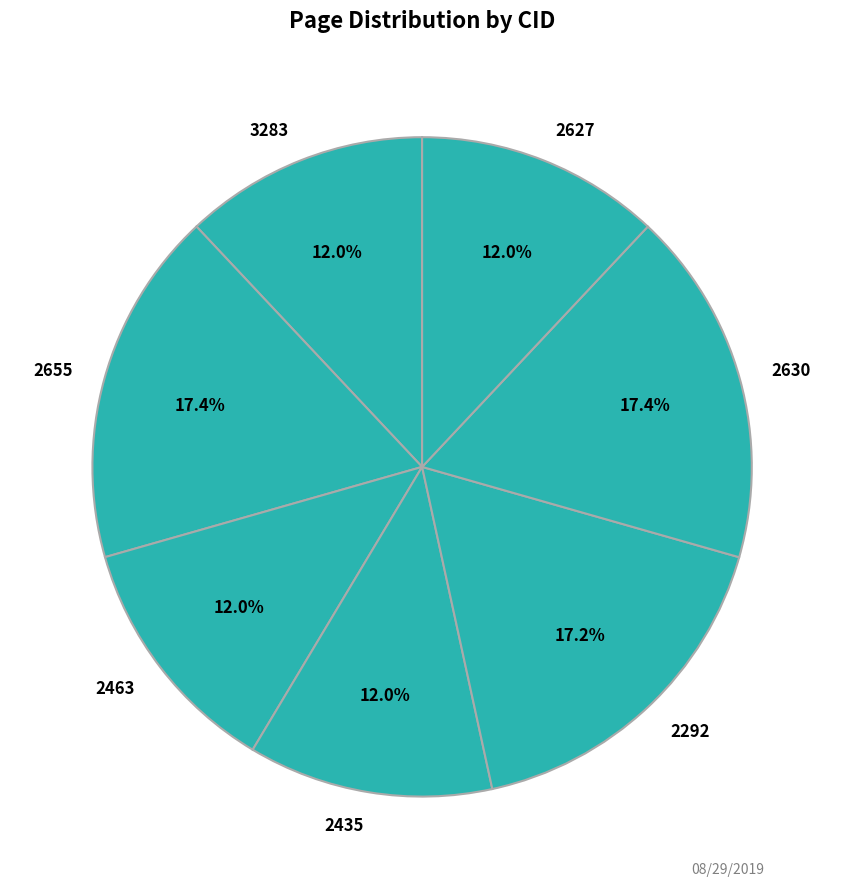

How much of the chart is everything except 2463?

88.0%